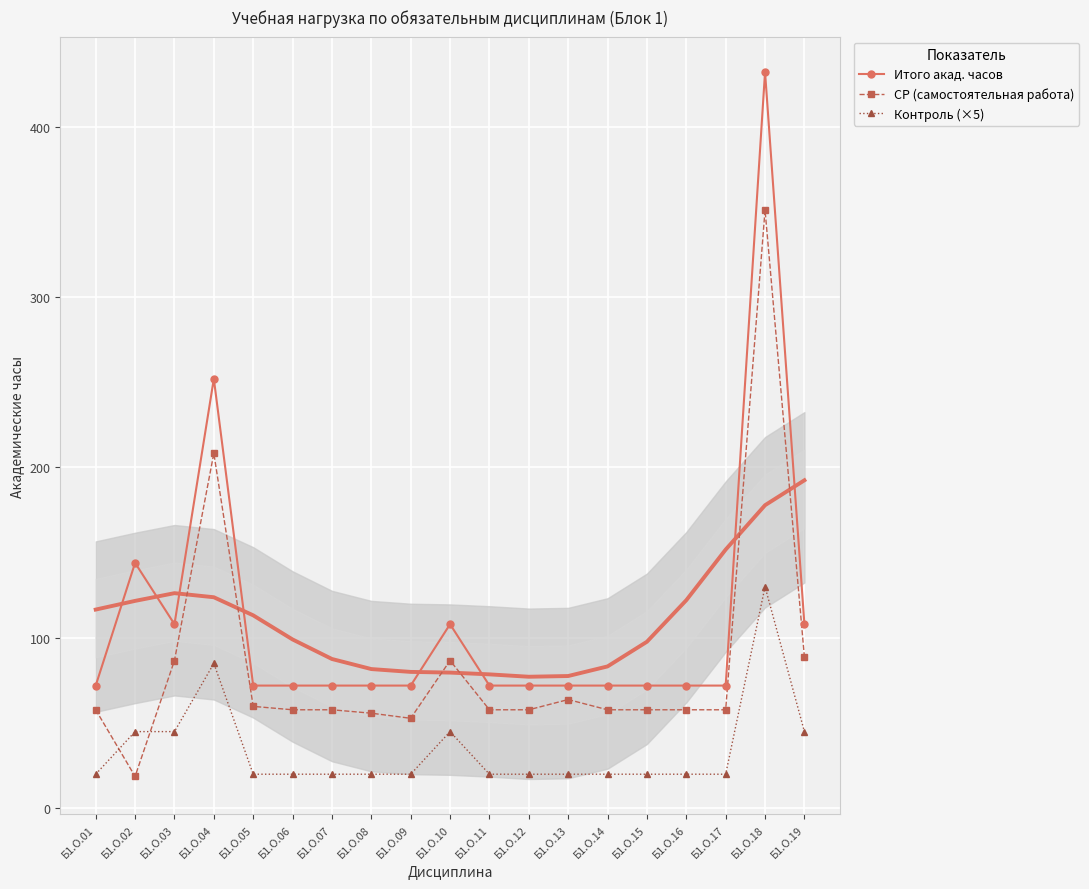

Which series changed the most between Б1.О.01 and Б1.О.16?

Итого акад. часов